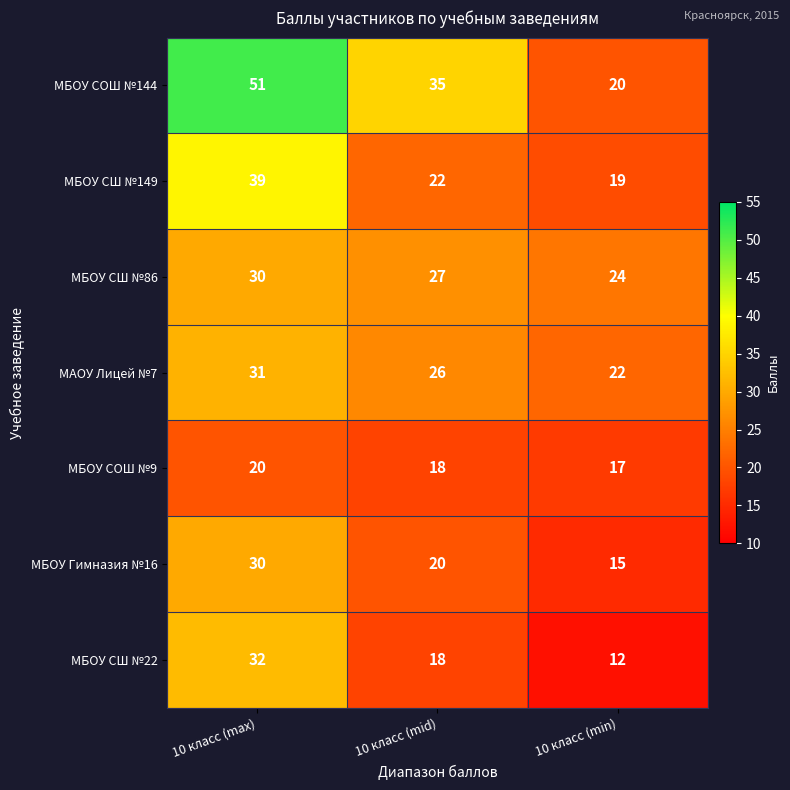

What is the lowest value of the МБОУ СОШ №9 series?

17